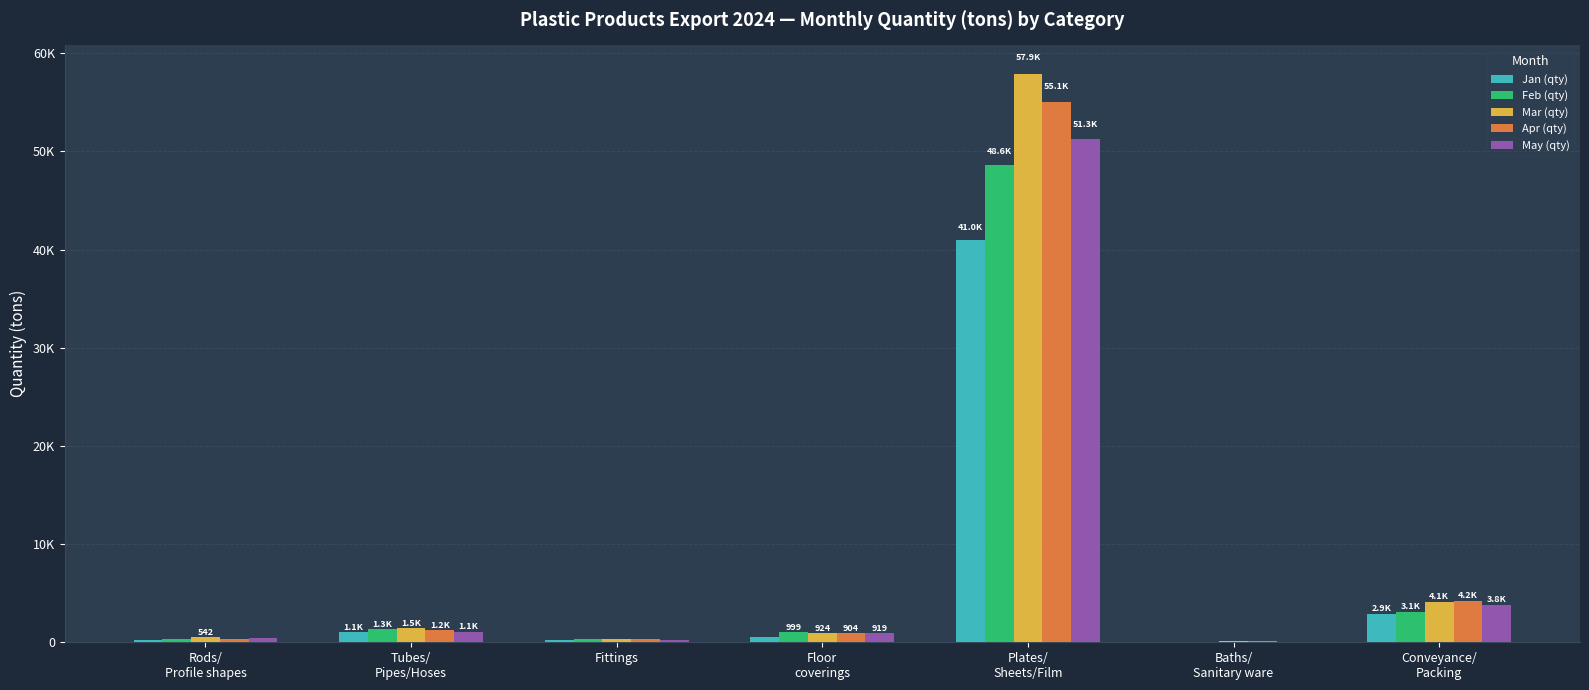

Which series changed the most between Baths/
Sanitary ware and Conveyance/
Packing?

Apr (qty)